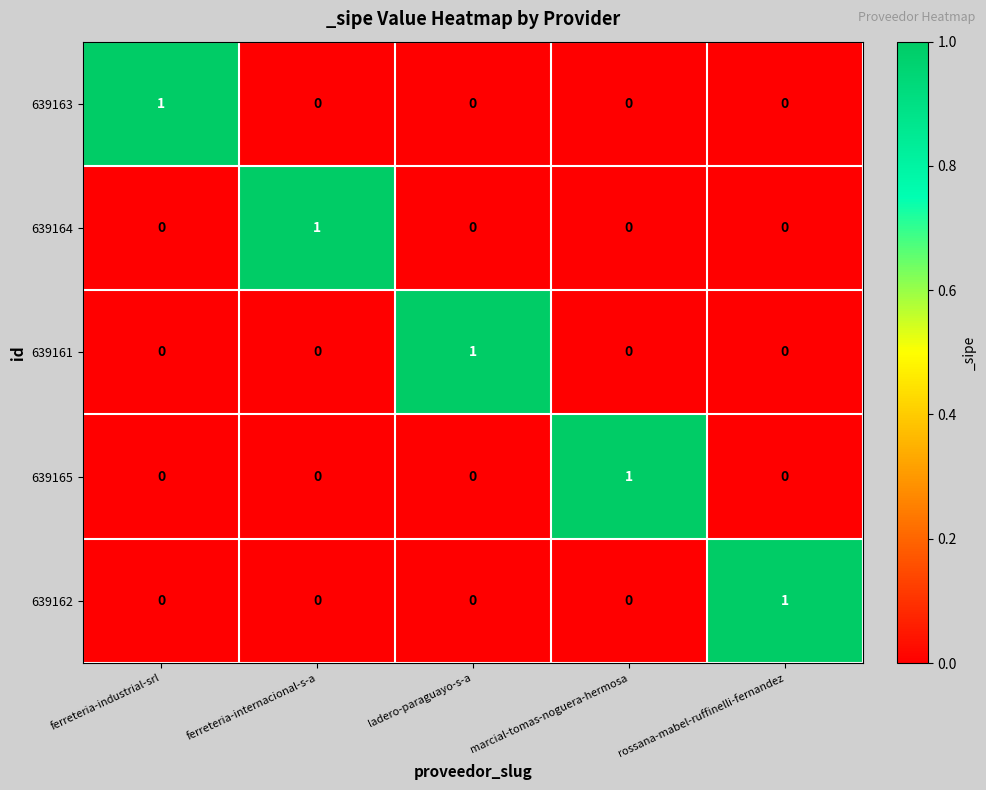

Reading left to right, list all the values displayed in this chart.

639163: ferreteria-industrial-srl=1	ferreteria-internacional-s-a=0	ladero-paraguayo-s-a=0	marcial-tomas-noguera-hermosa=0	rossana-mabel-ruffinelli-fernandez=0
639164: ferreteria-industrial-srl=0	ferreteria-internacional-s-a=1	ladero-paraguayo-s-a=0	marcial-tomas-noguera-hermosa=0	rossana-mabel-ruffinelli-fernandez=0
639161: ferreteria-industrial-srl=0	ferreteria-internacional-s-a=0	ladero-paraguayo-s-a=1	marcial-tomas-noguera-hermosa=0	rossana-mabel-ruffinelli-fernandez=0
639165: ferreteria-industrial-srl=0	ferreteria-internacional-s-a=0	ladero-paraguayo-s-a=0	marcial-tomas-noguera-hermosa=1	rossana-mabel-ruffinelli-fernandez=0
639162: ferreteria-industrial-srl=0	ferreteria-internacional-s-a=0	ladero-paraguayo-s-a=0	marcial-tomas-noguera-hermosa=0	rossana-mabel-ruffinelli-fernandez=1